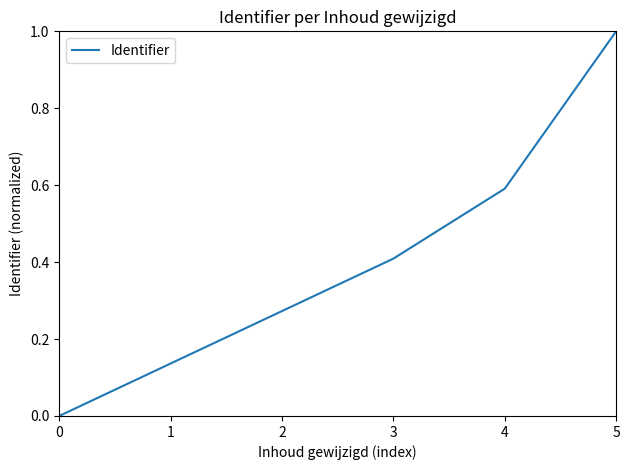

List the labels in order of value, smallest first.

0, 1, 2, 3, 4, 5